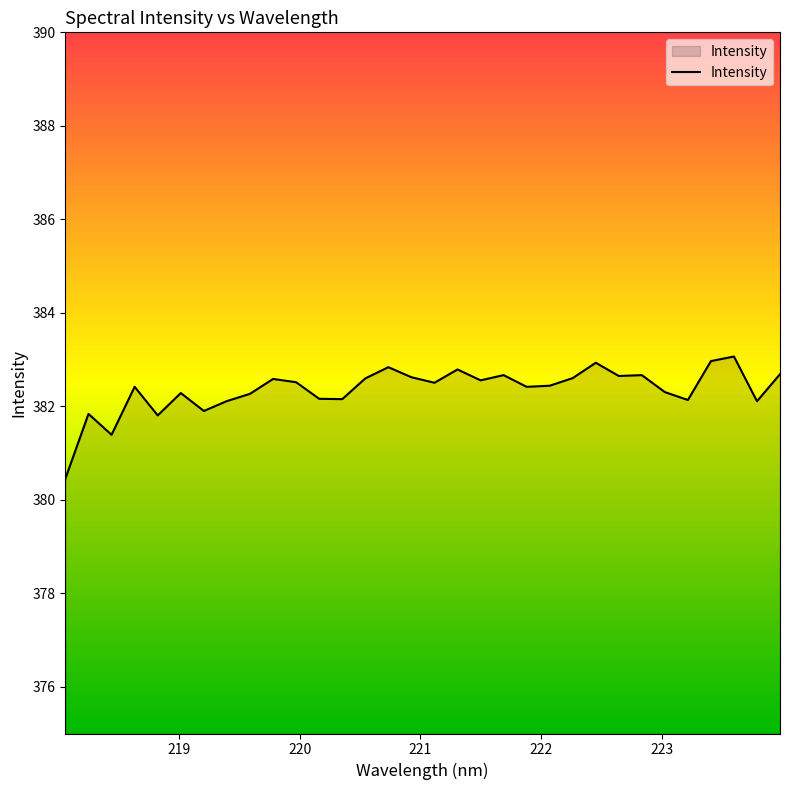

What is the minimum value shown in the chart?

380.5